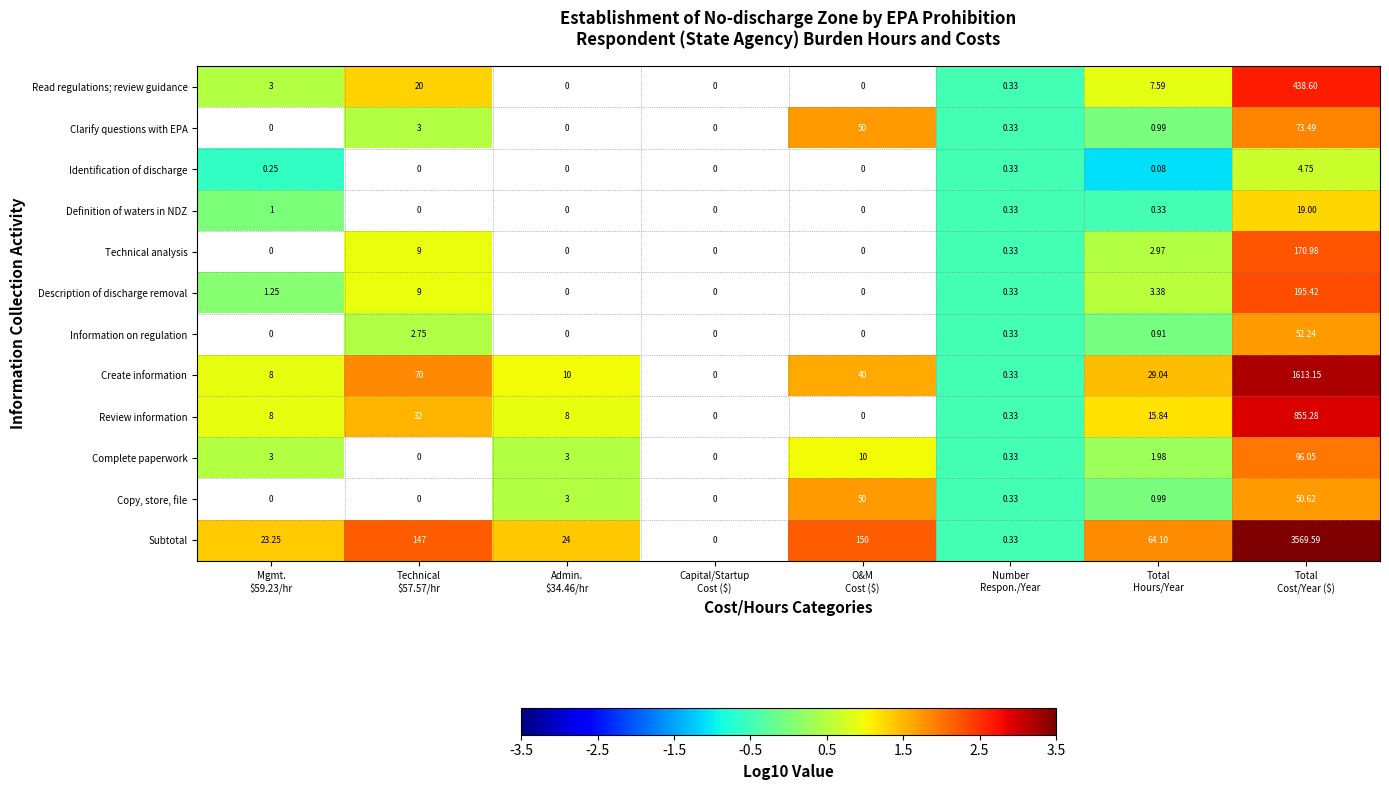

Which has a higher value, Admin.
$34.46/hr or Total
Cost/Year ($)?

Total
Cost/Year ($)